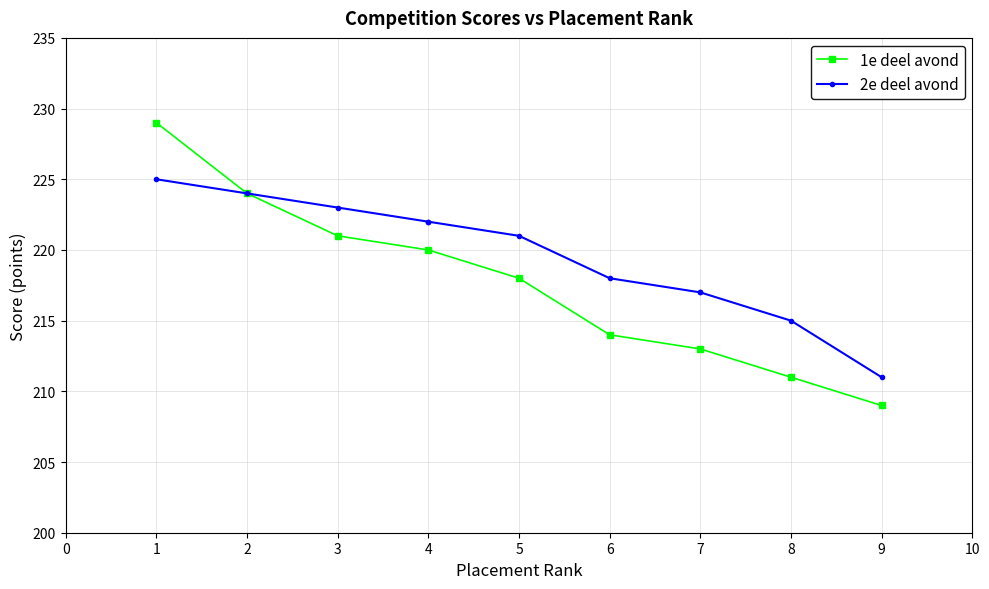

What is the value of the 1e deel avond point at the 1st from the left?

229